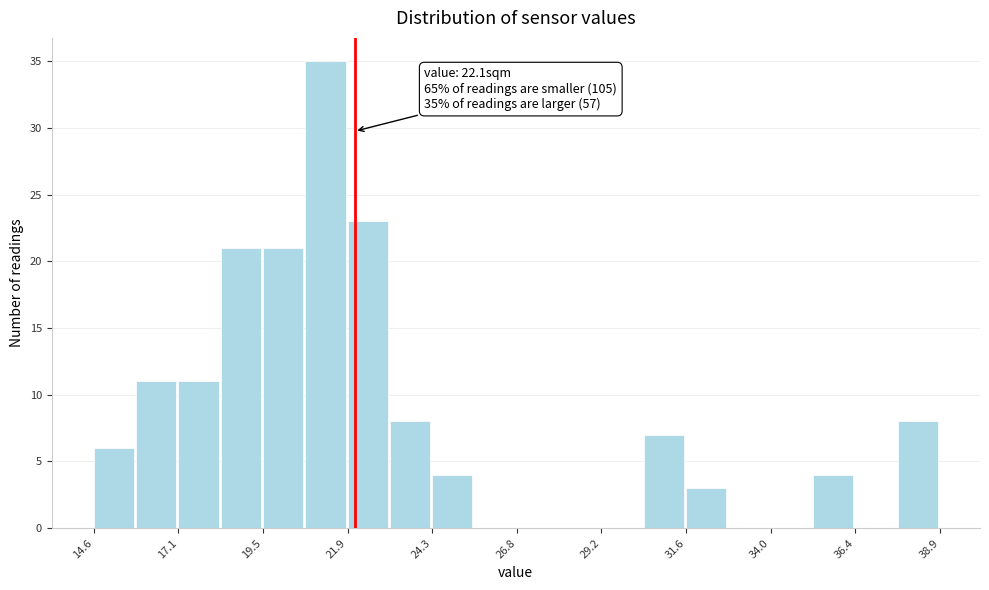

Read against the x-axis, roughly where is the centre of the tallest bar?

21.5